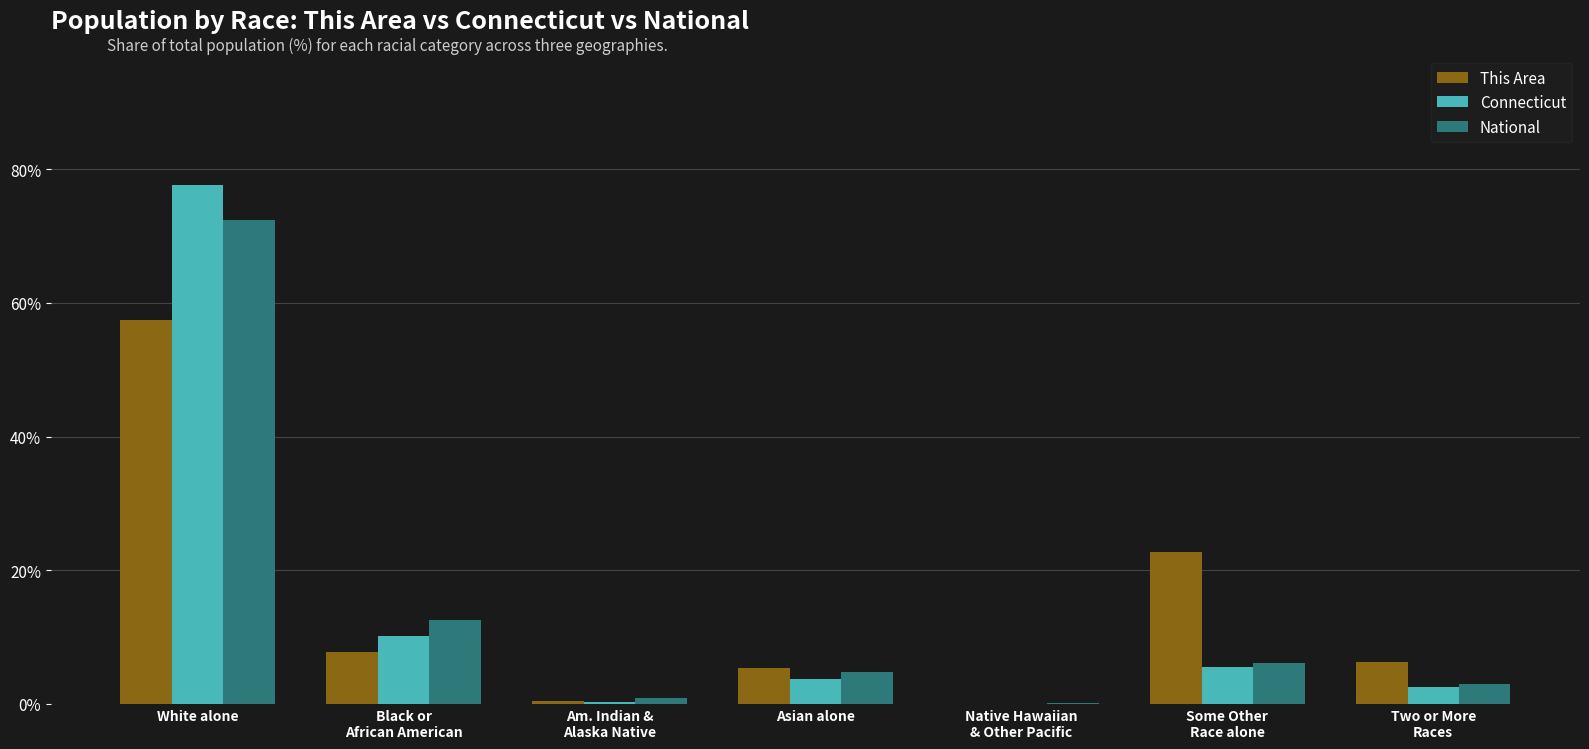

Count the number of data series in this chart.

3